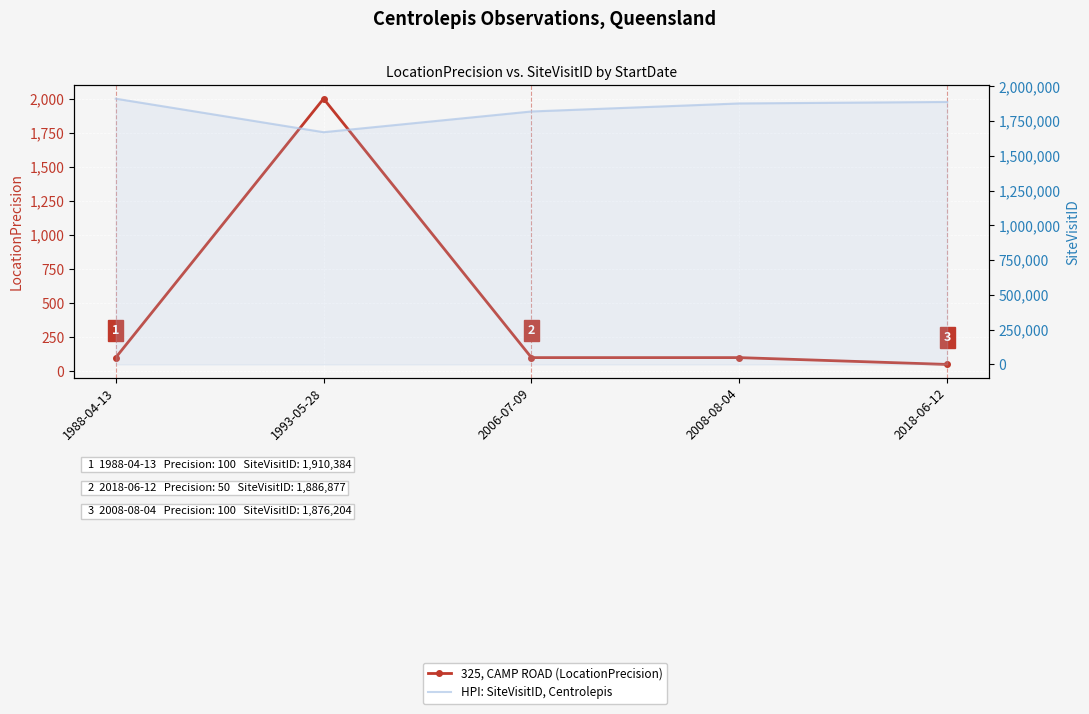

What position from the left is 2008-08-04?

4